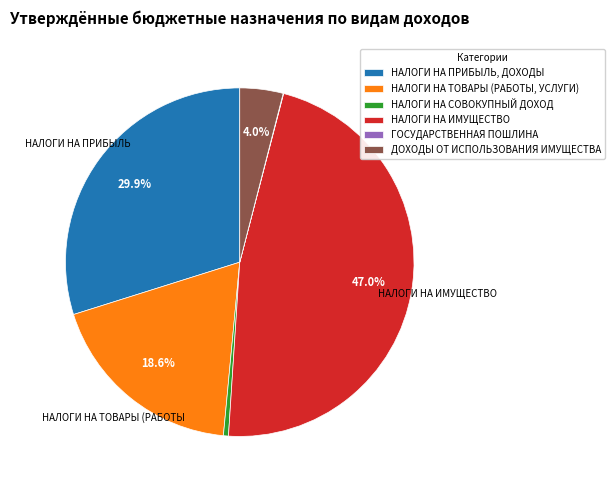

Which category has the biggest portion of the pie?

НАЛОГИ НА ИМУЩЕСТВО